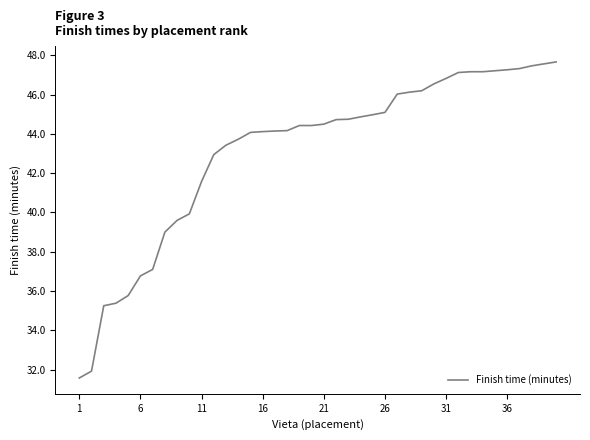

What is the difference between the maximum and minimum values?

16.1